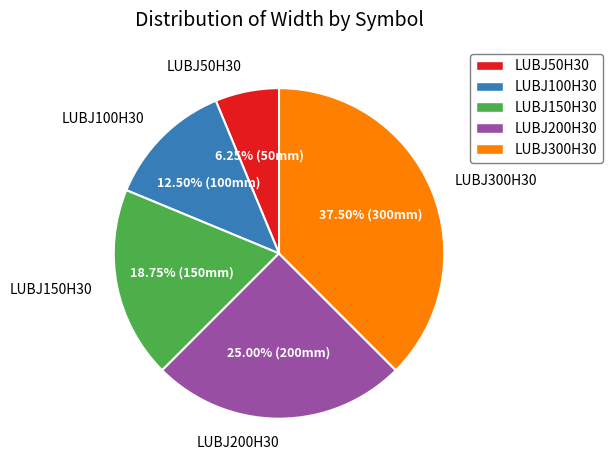

Combined, do LUBJ150H30 and LUBJ200H30 account for over 50%?

No